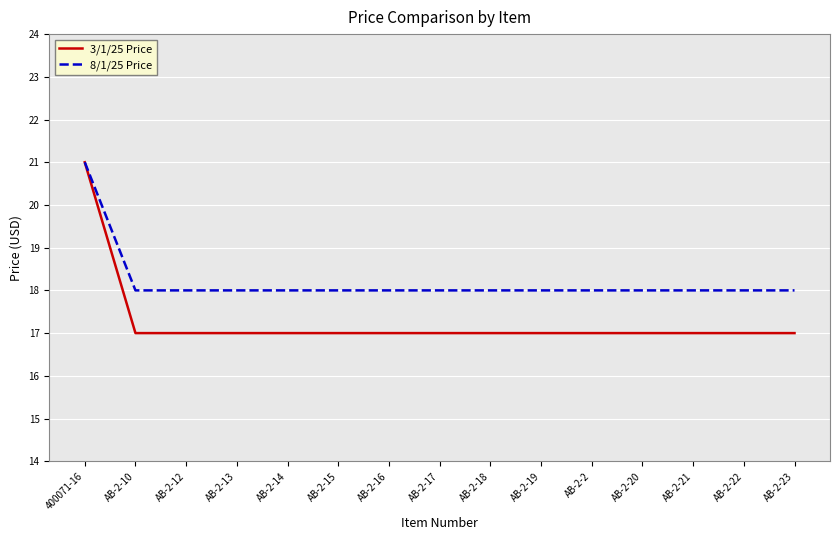

What is the maximum value for 8/1/25 Price?

21